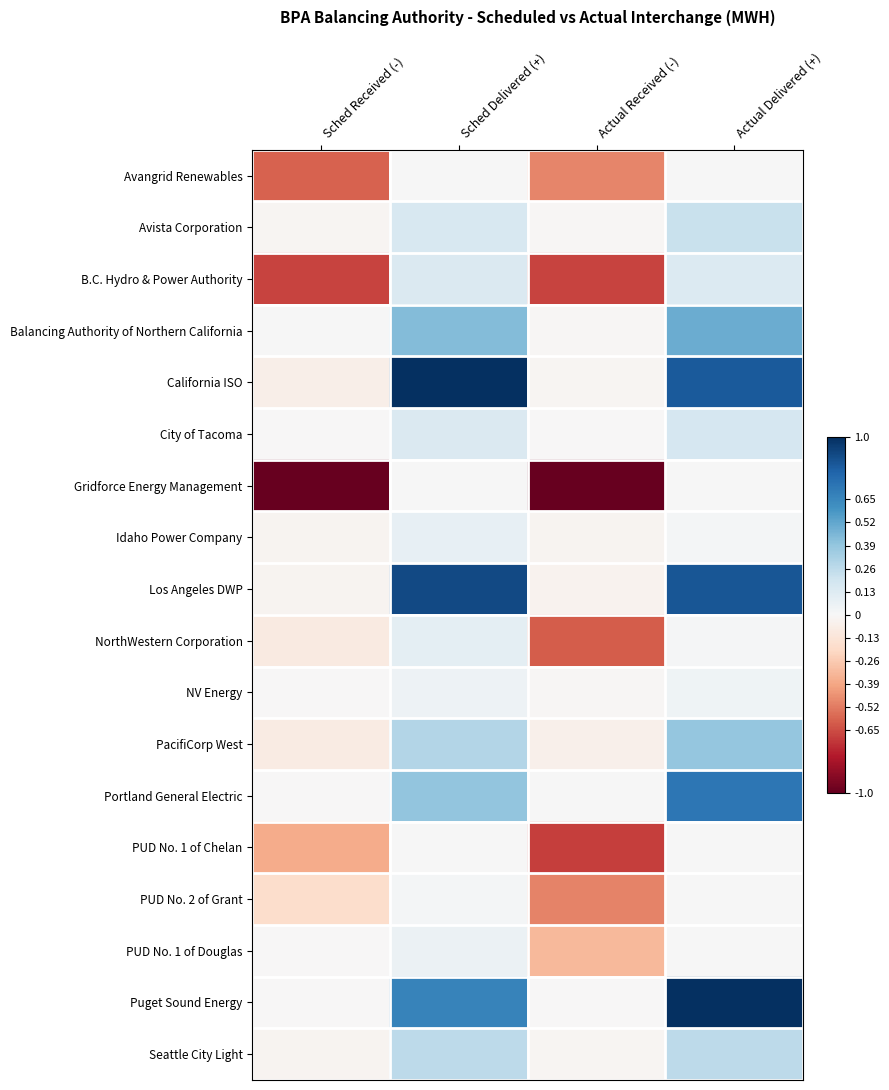

Rank the series by their maximum value, from lowest to highest.

Gridforce Energy Management, Avangrid Renewables, PUD No. 1 of Chelan, PUD No. 2 of Grant, NV Energy, PUD No. 1 of Douglas, Idaho Power Company, NorthWestern Corporation, B.C. Hydro & Power Authority, City of Tacoma, Avista Corporation, Seattle City Light, PacifiCorp West, Balancing Authority of Northern California, Portland General Electric, Los Angeles DWP, California ISO, Puget Sound Energy